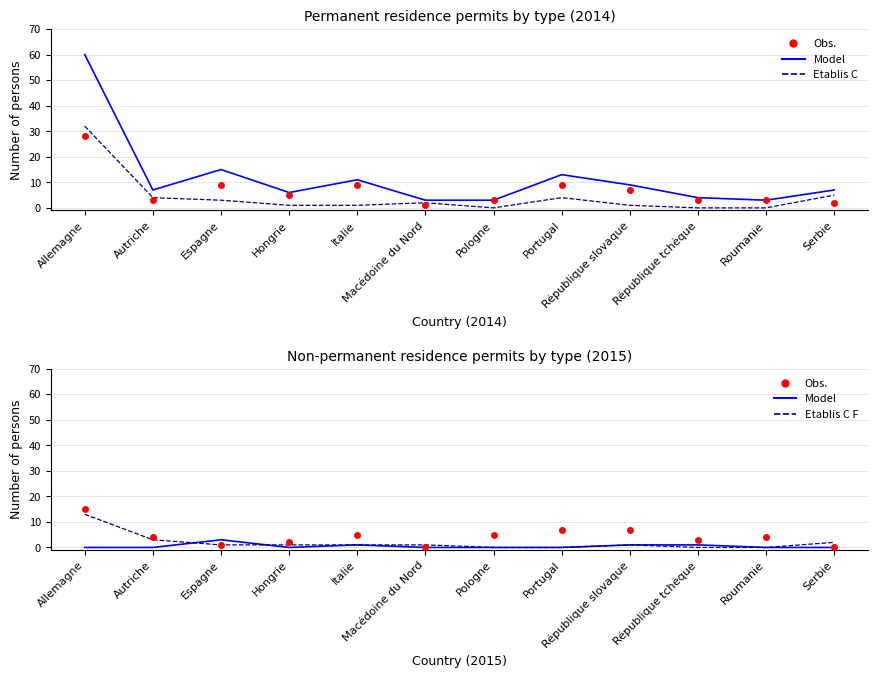

Which series has the largest range (max minus min)?

Total (Model)